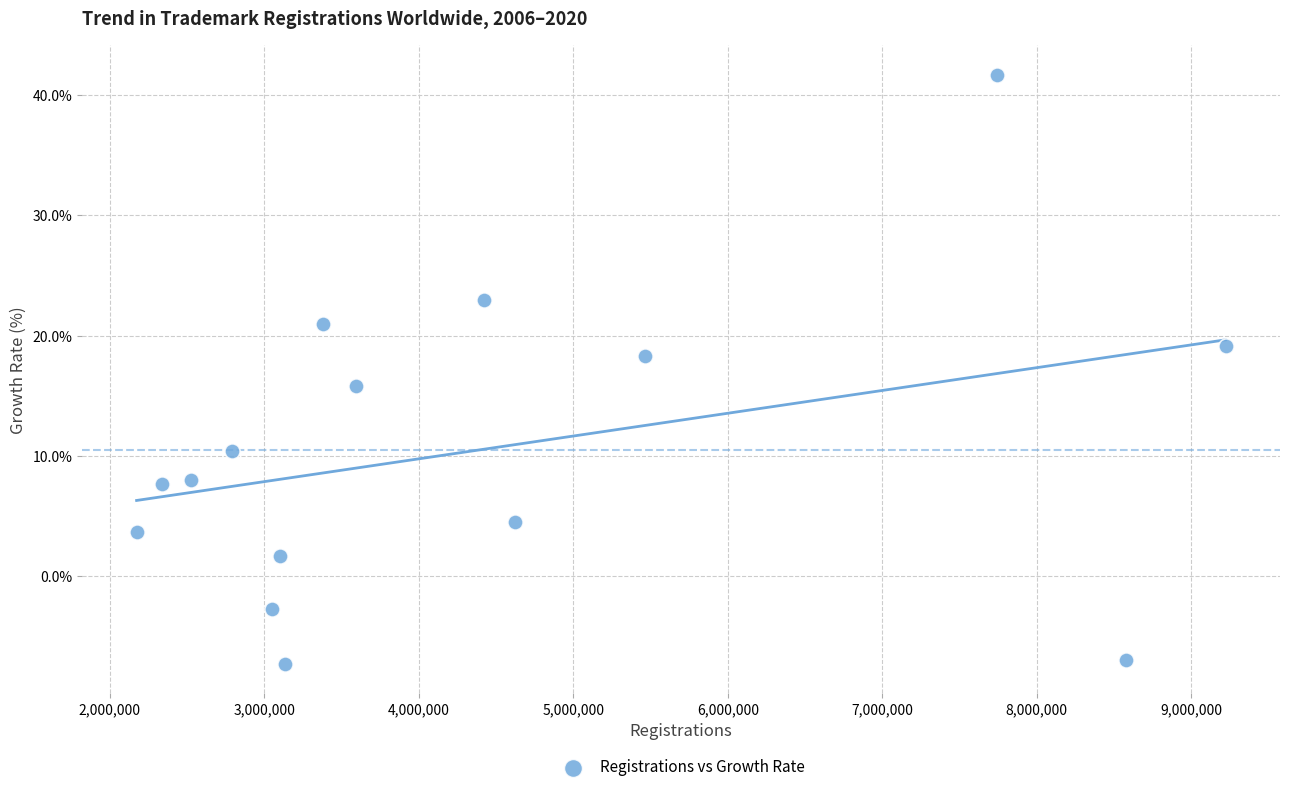

What is the range of Y values (max minus min)?

49.0